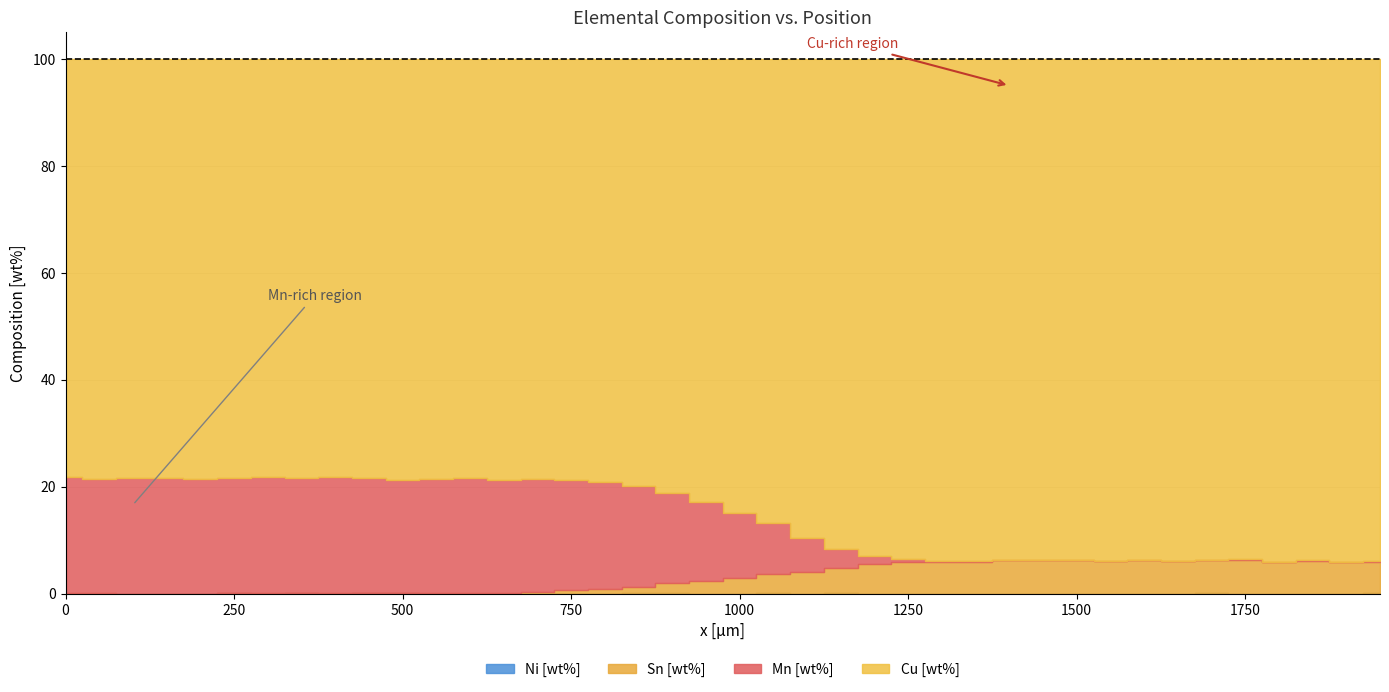

How many data points does each series have?

40